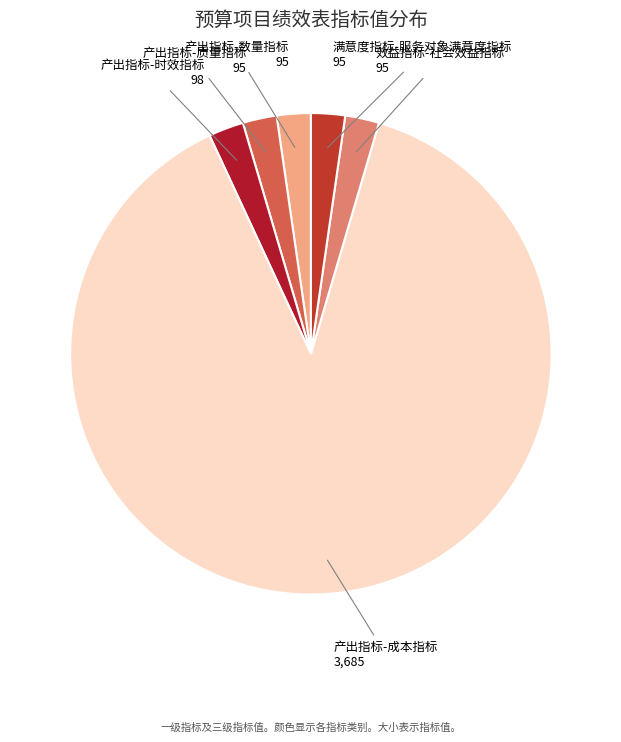

To the nearest percent, what is the average slice percentage?

17%